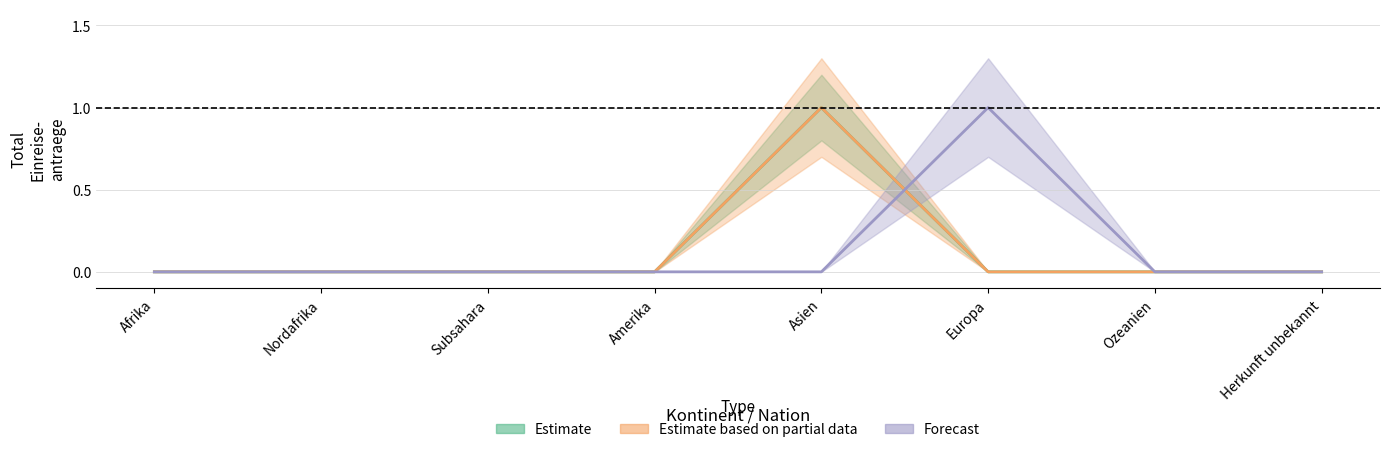

What is the sum of the Estimate based on partial data values at Afrika and Asien?

1